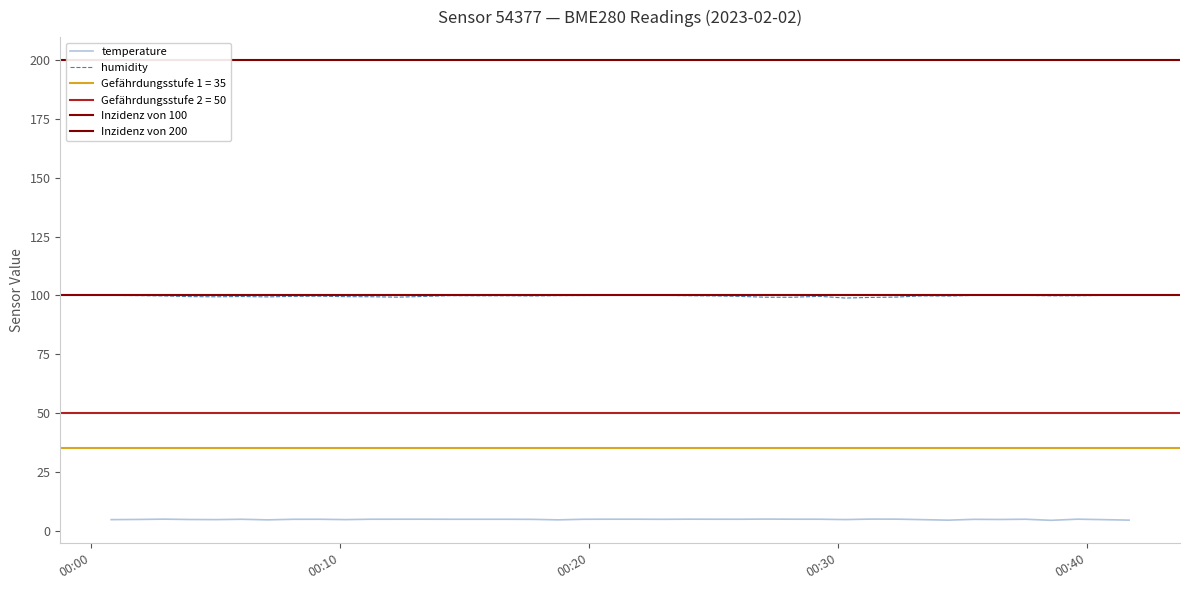

Is the value of temperature at 2023-02-02T00:12:19 greater than the value of humidity at 2023-02-02T00:23:59?

No